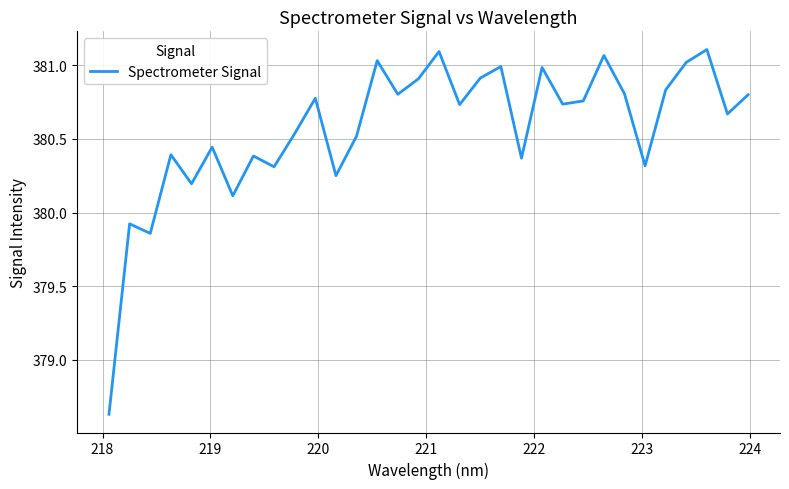

What is the difference between the maximum and minimum values?

2.5